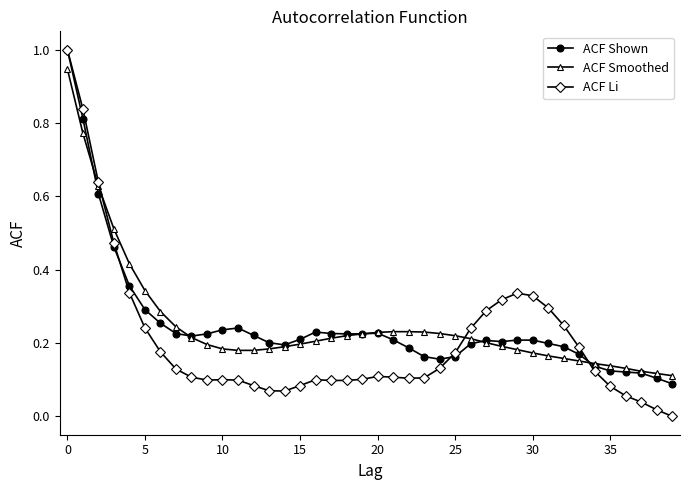

What are all the series names shown in the legend?

ACF Shown, ACF Smoothed, ACF Li